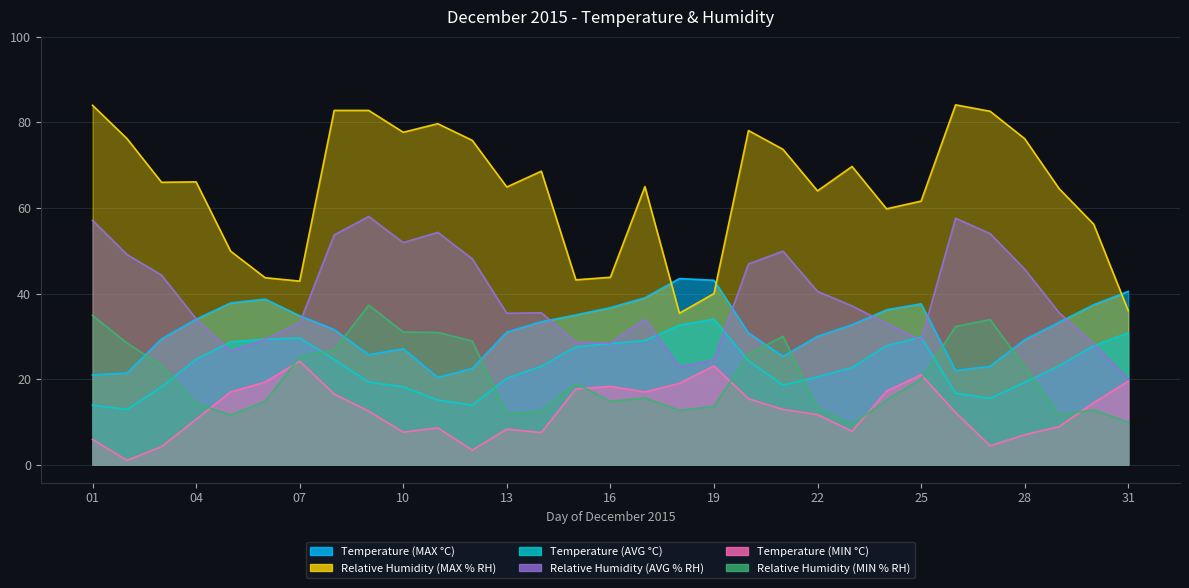

List the labels in order of Temperature (AVG °C) value, smallest first.

02, 01, 12, 11, 27, 26, 03, 10, 21, 28, 09, 13, 22, 23, 14, 29, 20, 04, 08, 15, 24, 30, 16, 05, 17, 06, 07, 25, 31, 18, 19